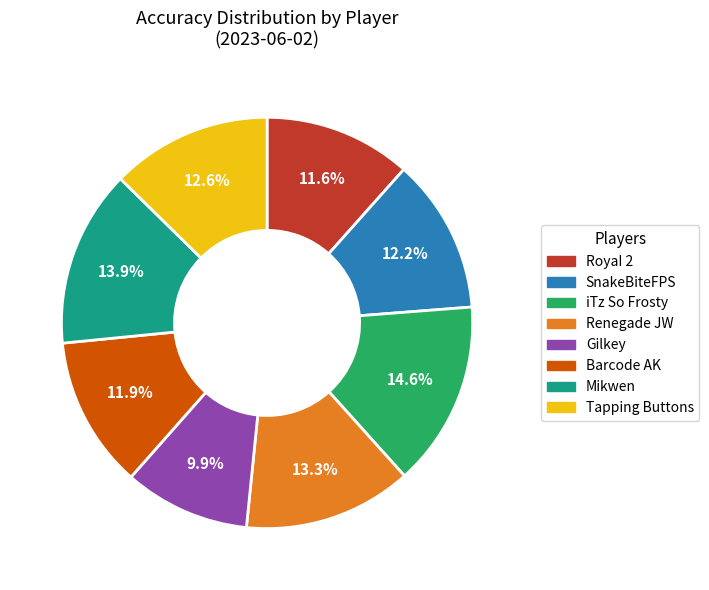

How much of the chart is everything except iTz So Frosty?

85.4%